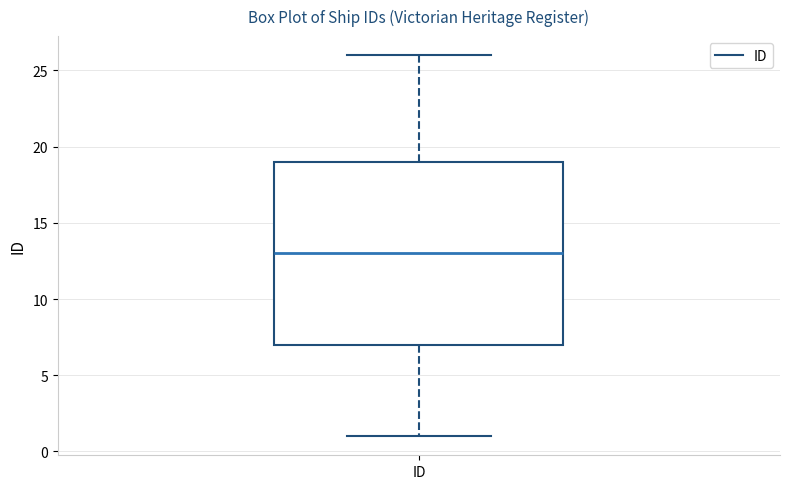

Transcribe this box plot: give where the median line is, the range the box spans, and where the two whiskers end, as read against the y-axis. The values are not printed on the chart, so give them approximately, as read against the axis.

median 13, box 7 to 19, whiskers 1 to 26